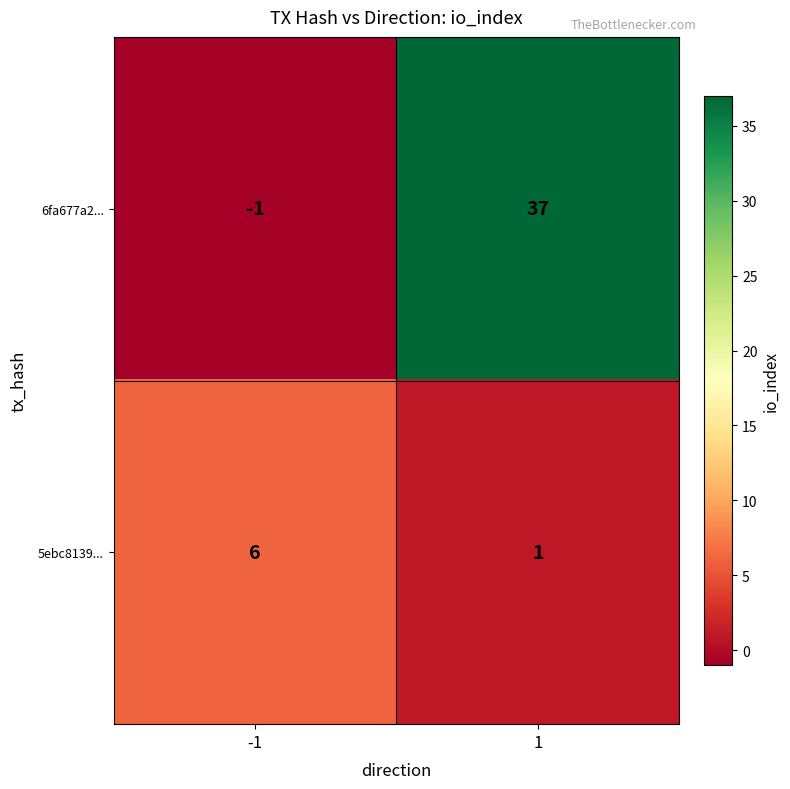

How many data points in 6fa677a2... are less than 37?

1